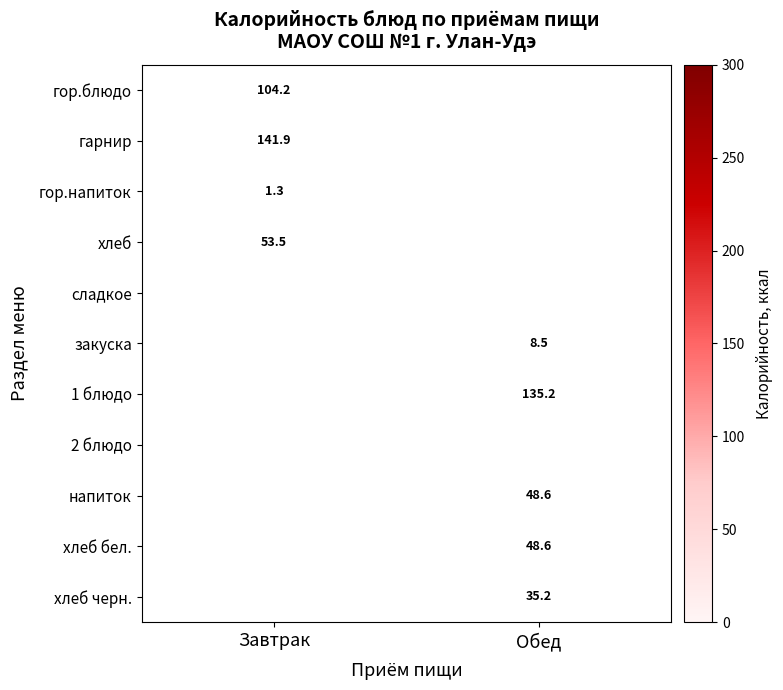

Between Обед and Завтрак, which is larger?

Завтрак